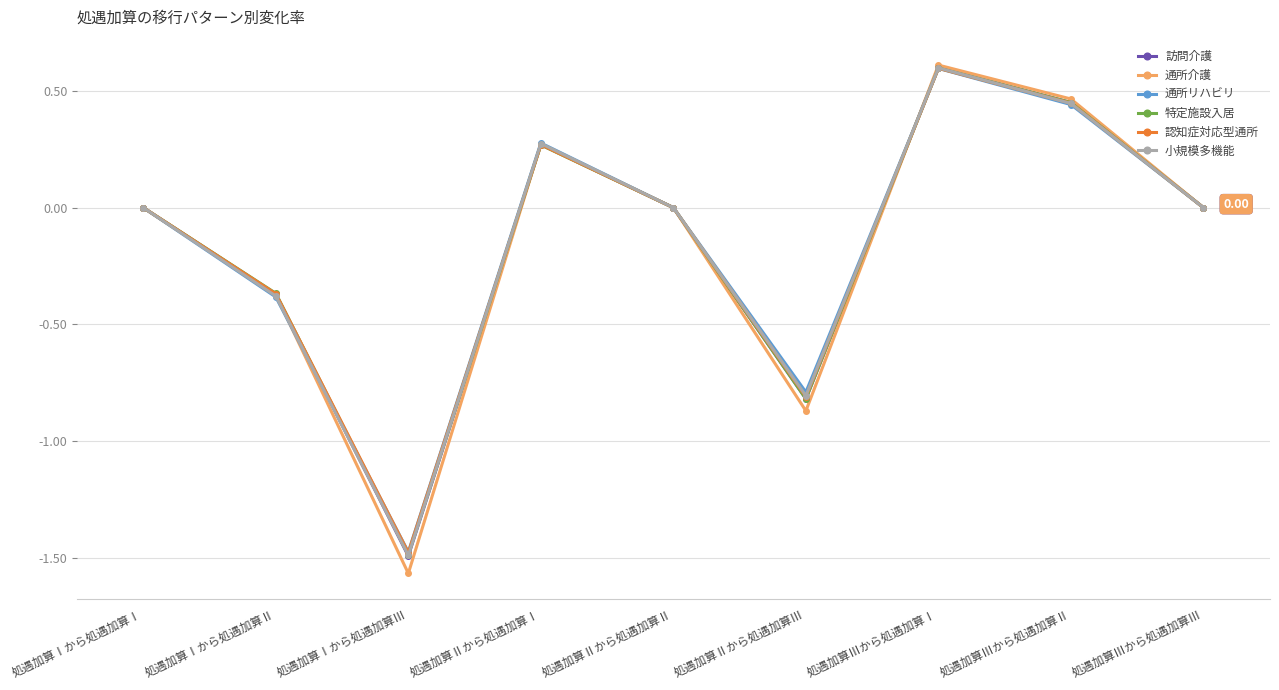

At which label does 通所介護 reach its peak?

処遇加算Ⅲから処遇加算Ⅰ